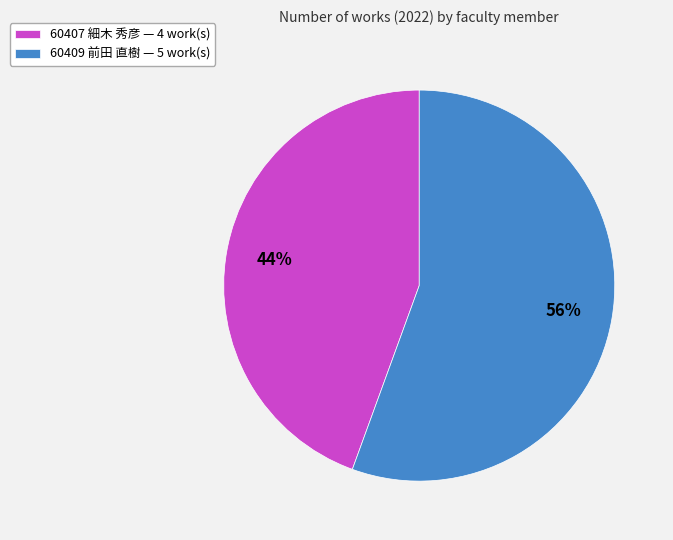

What is the ratio of the value at 60407 細木 秀彦 — 4 work(s) to the value at 60409 前田 直樹 — 5 work(s)?

0.8